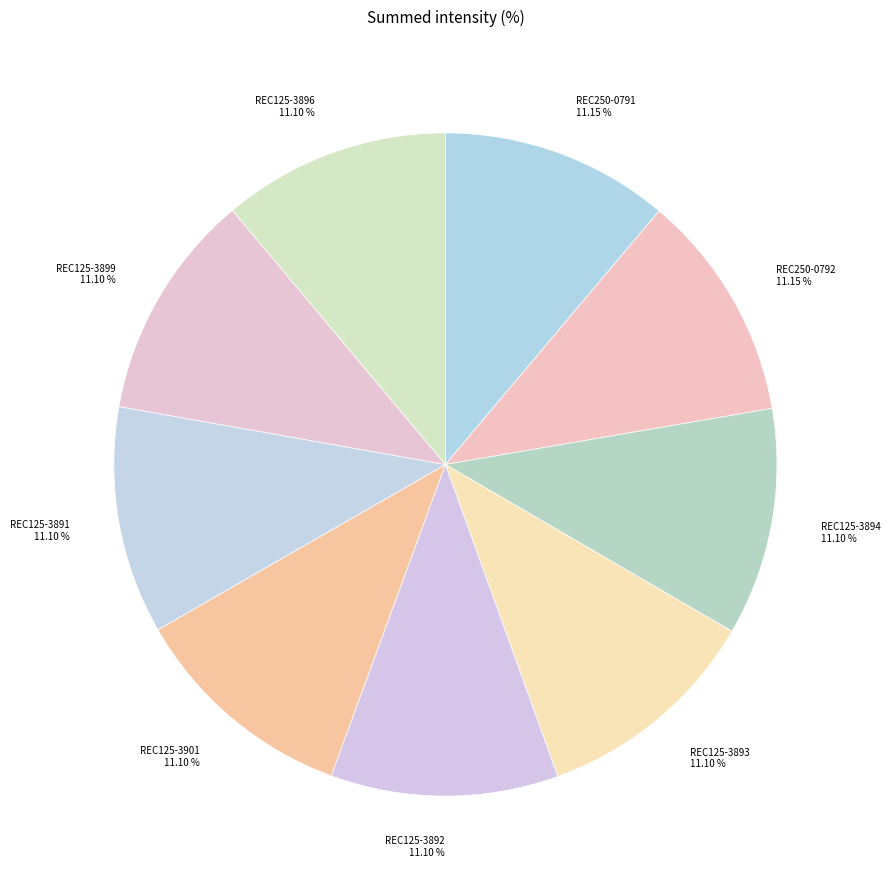

Do REC125-3901 and REC125-3894 together represent more than half of the pie?

No